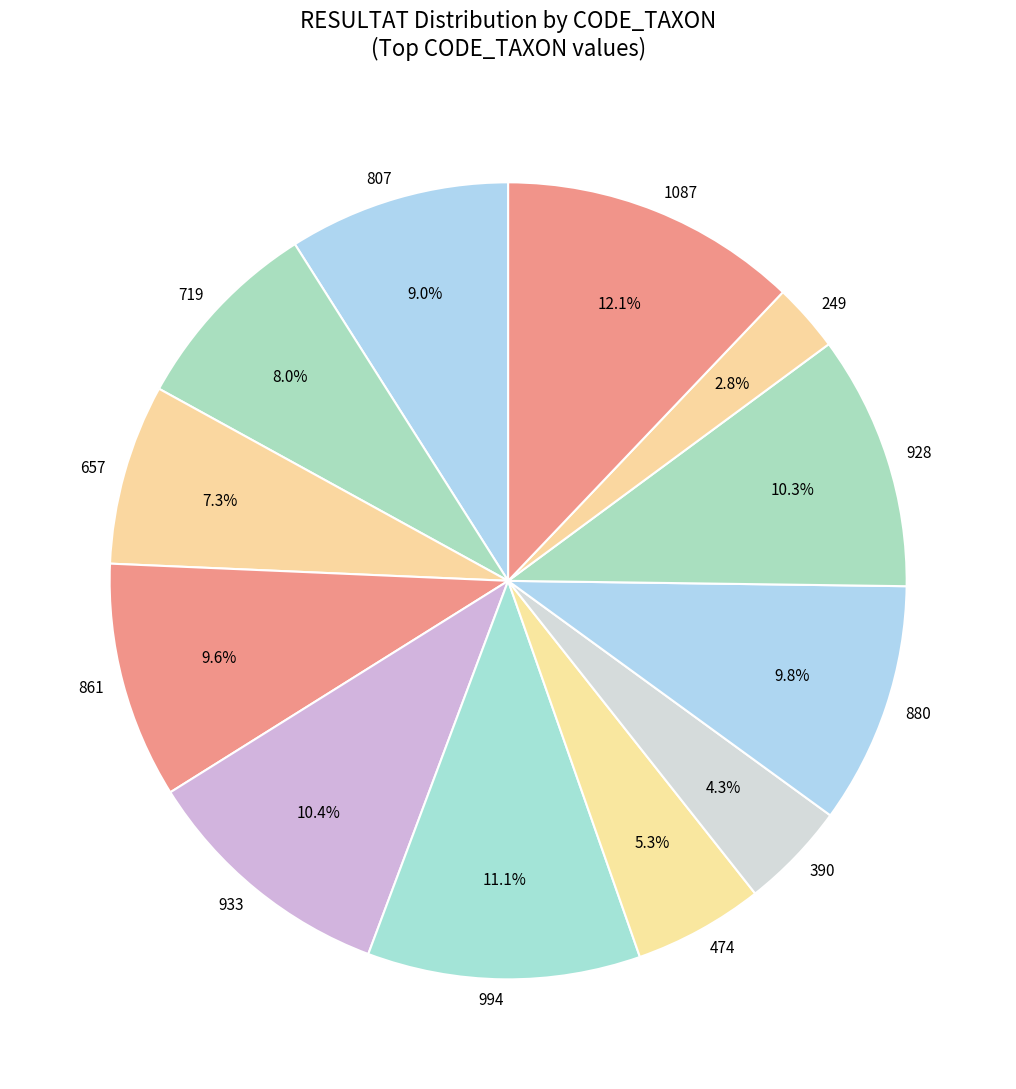

Which category has the smallest portion of the pie?

249